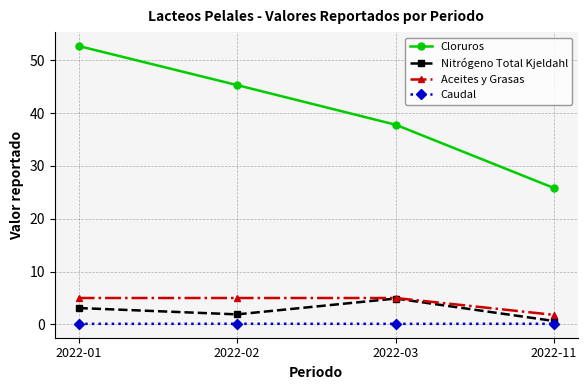

The Nitrógeno Total Kjeldahl series shows 7.9 at 2022-03. True or false?

False